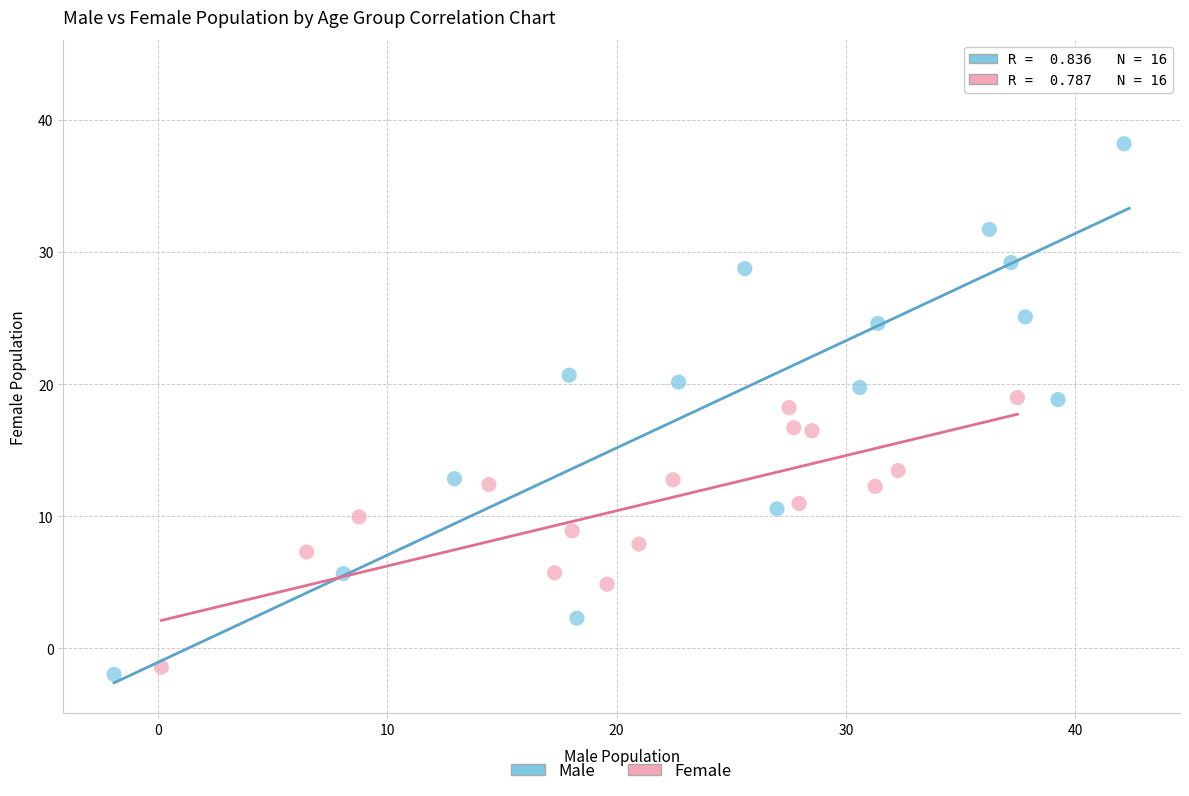

Which series contains the lowest Y value?

Male